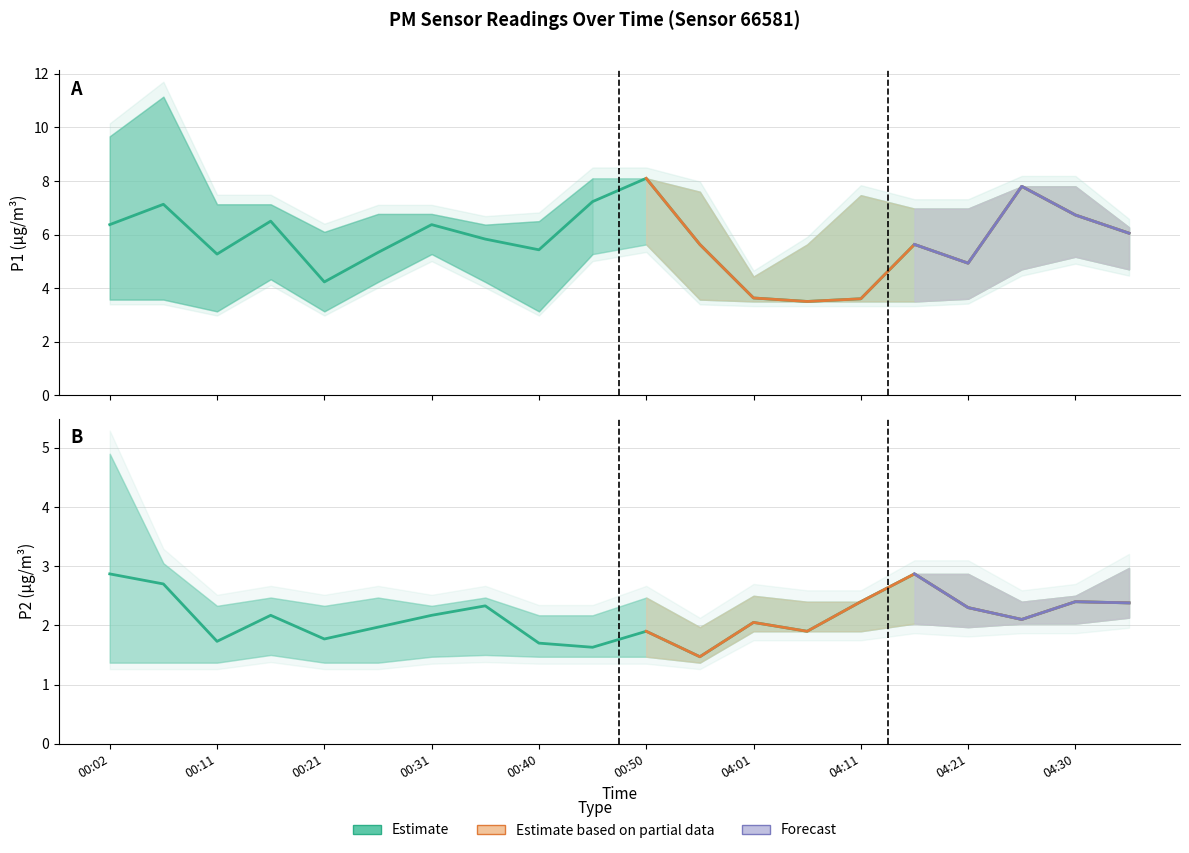

What position from the right is 04:21?

4